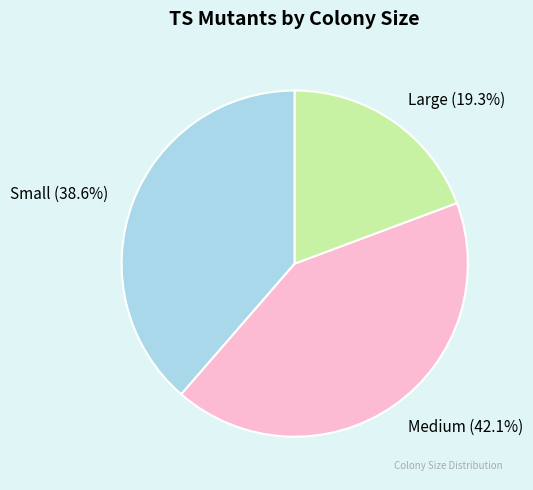

Combined, what portion of the pie is Medium and Small?

80.7%